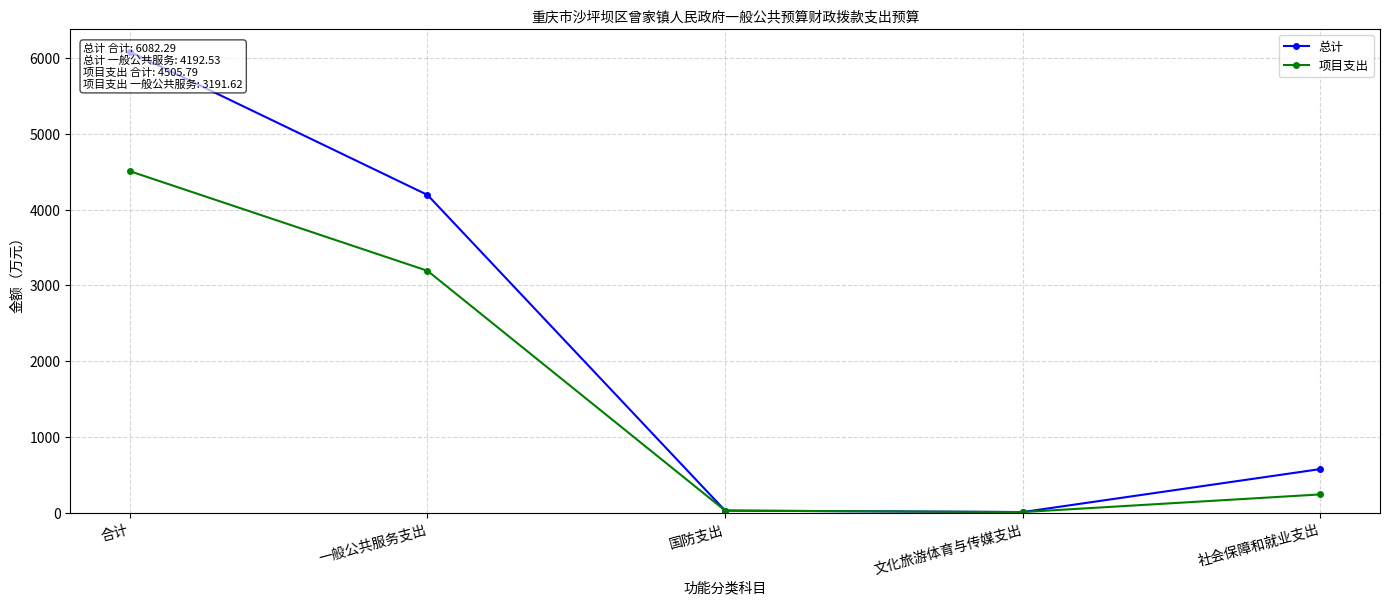

Rank the series by their maximum value, from lowest to highest.

项目支出, 总计